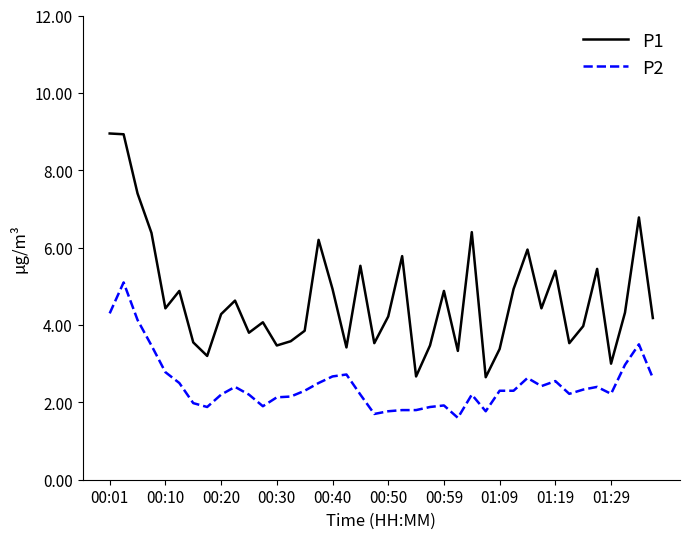

True or false: P2 and P1 cross at least once.

False